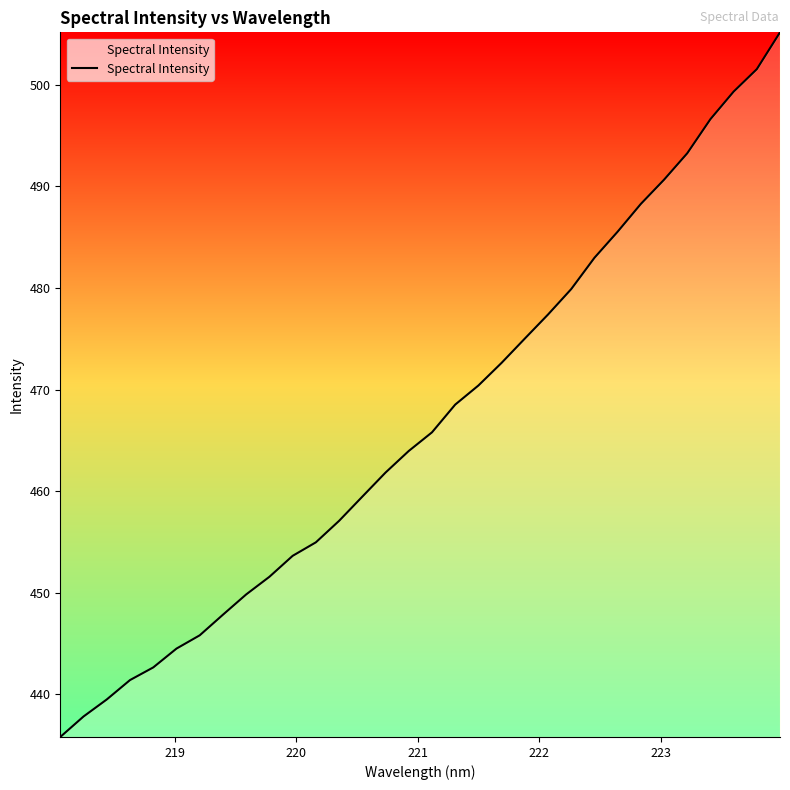

Does the chart have visible grid lines?

No